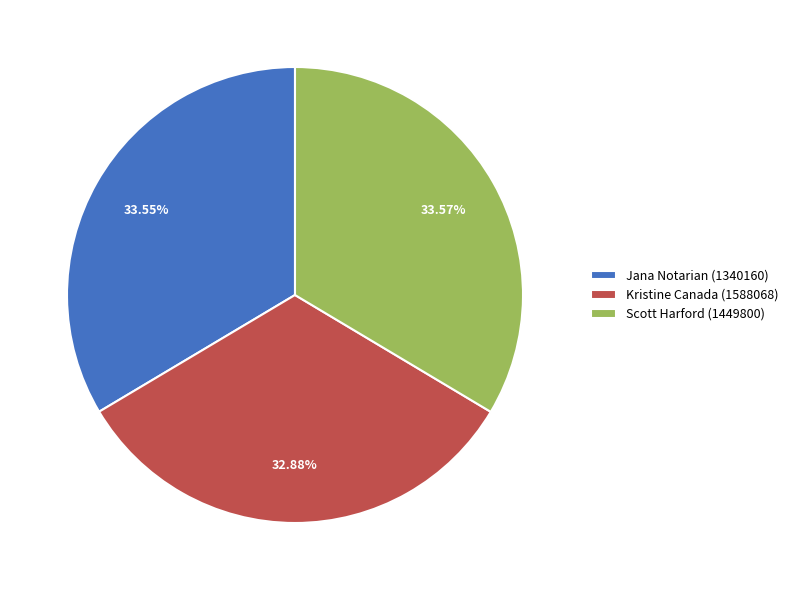

What is the smallest slice in the pie chart?

Kristine Canada (1588068)